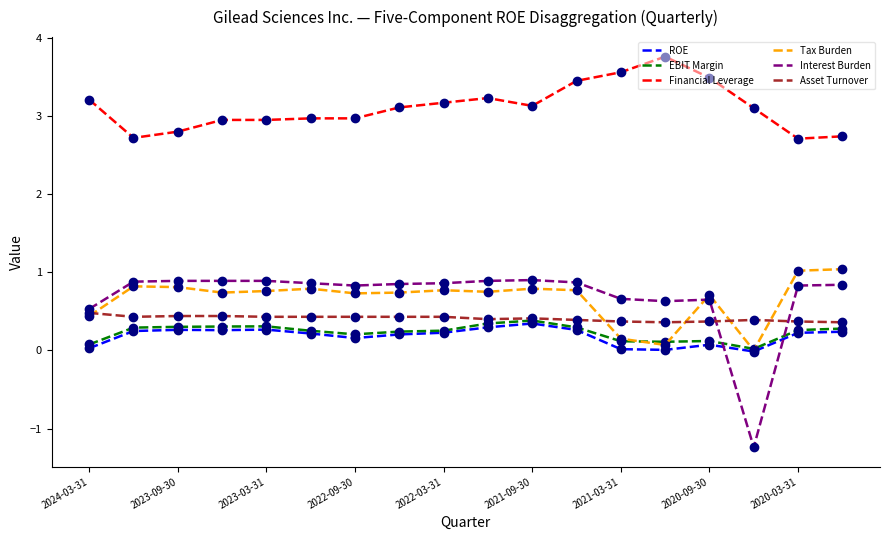

Which series has the widest spread of values?

Interest Burden